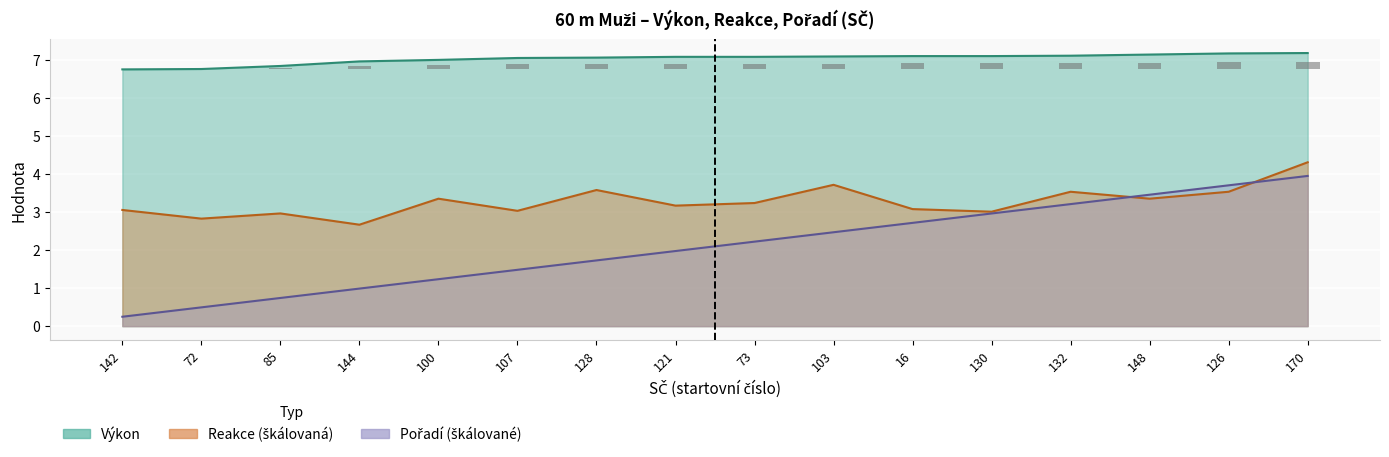

What is the difference between the maximum and second lowest values in the Pořadí (sourhn.) series?

3.5